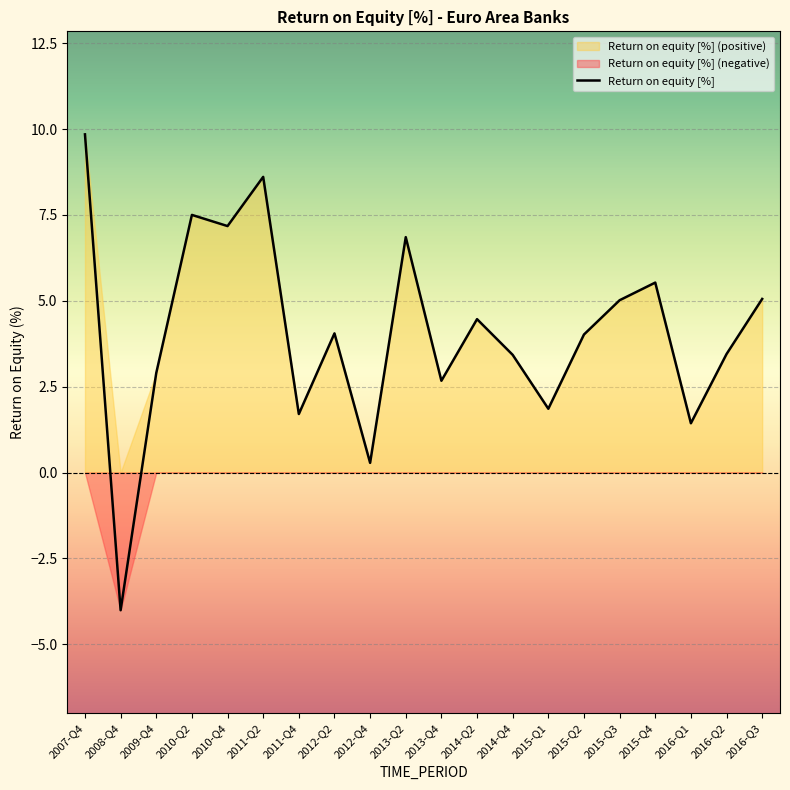

Reading left to right, list all the values displayed in this chart.

9.8	-4.0	2.9	7.5	7.2	8.6	1.7	4.1	0.3	6.9	2.7	4.5	3.4	1.9	4.0	5.0	5.5	1.4	3.4	5.1